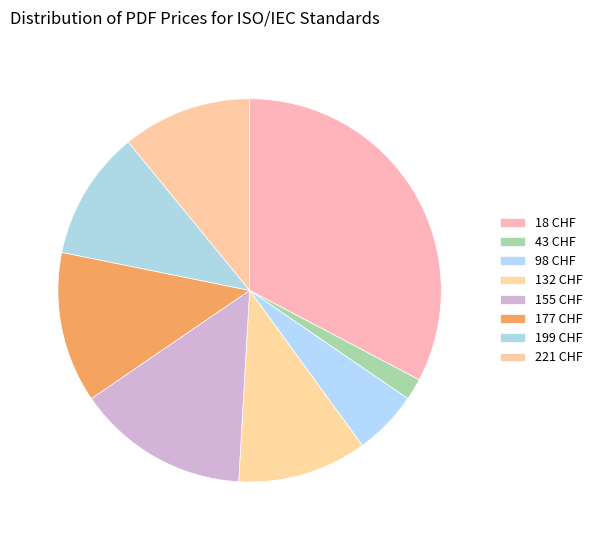

Count the number of slices in the pie.

8